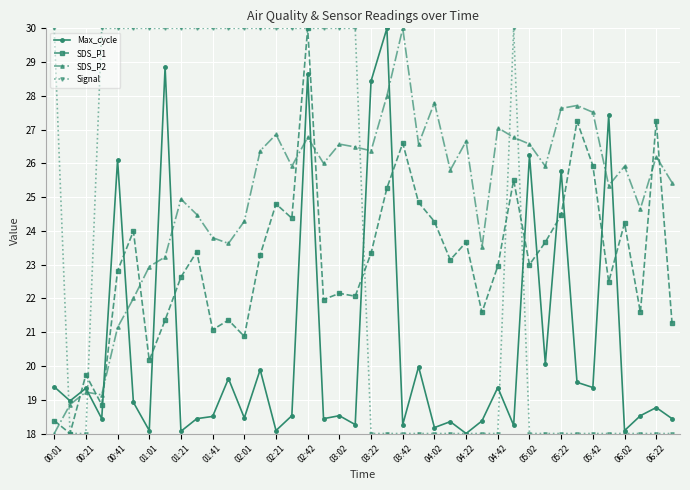

What is the lowest value of the Max_cycle series?

18.0